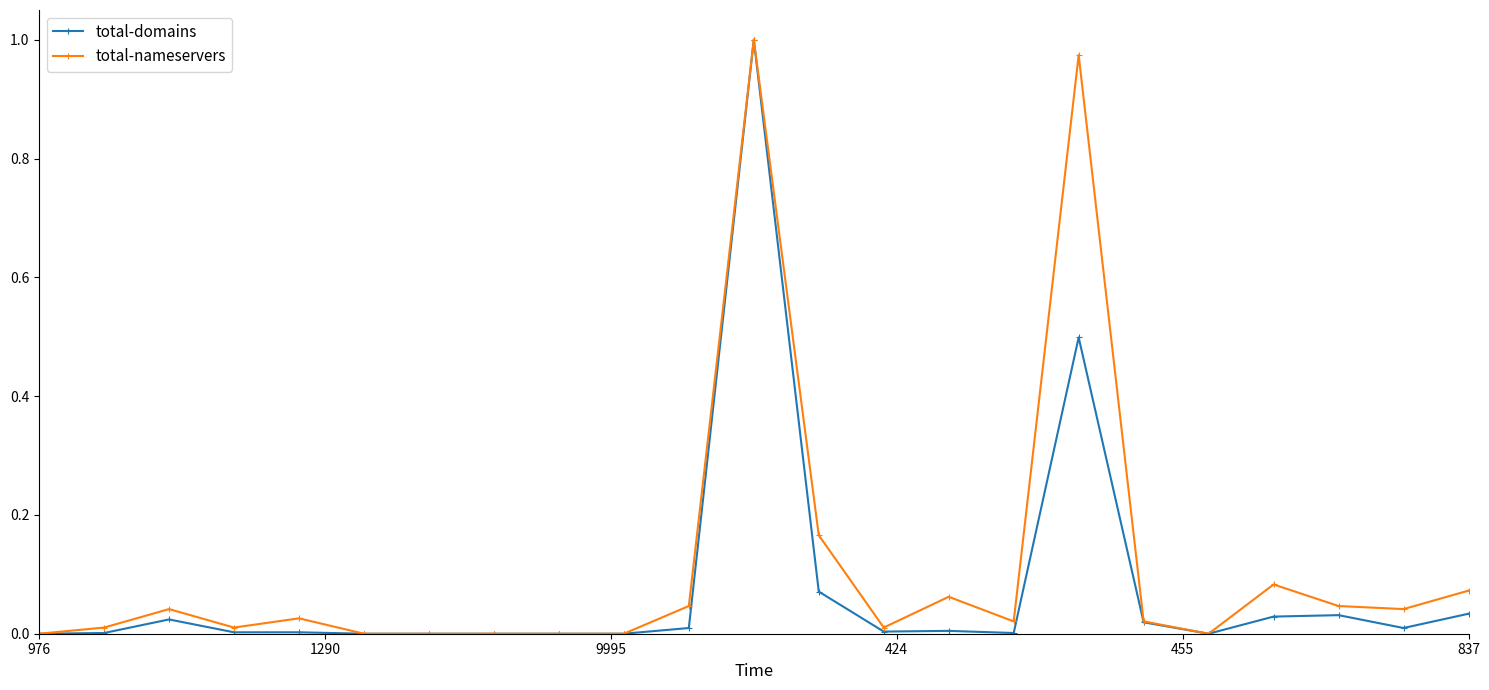

Is it true that total-domains equals 0.0 at 976?

True